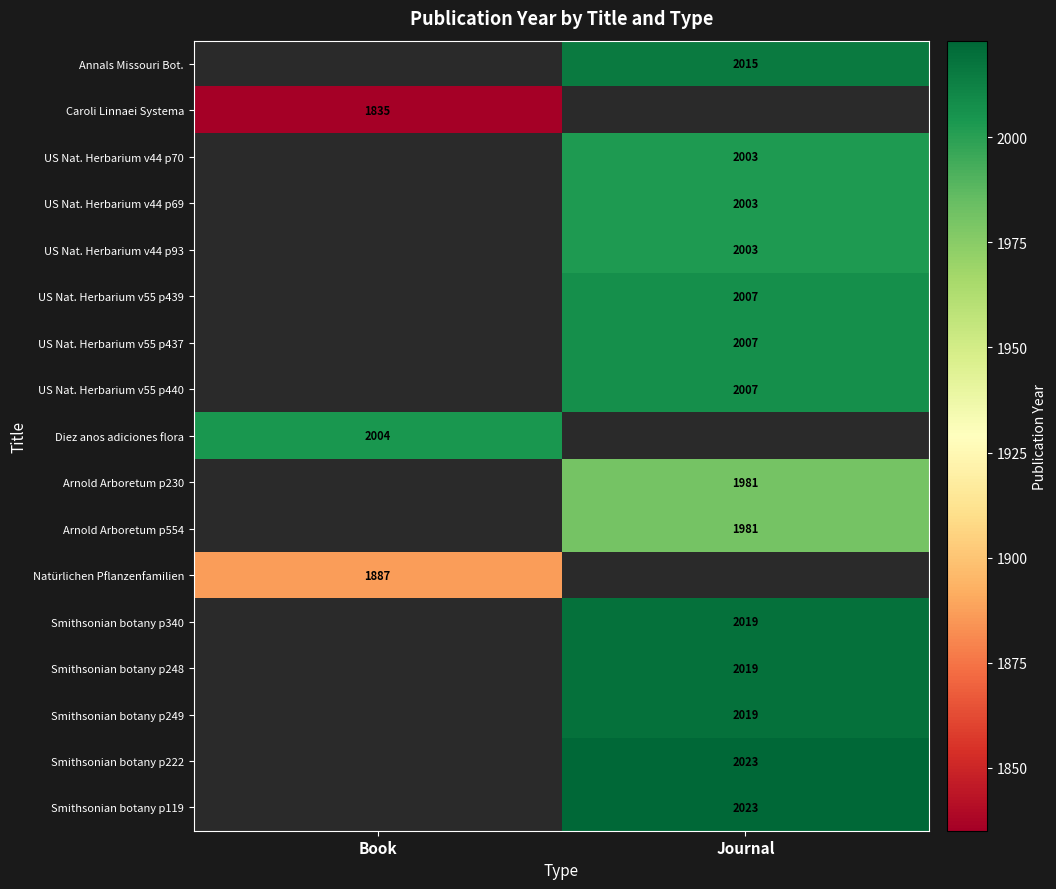

The Natürlichen Pflanzenfamilien series shows 879 at Book. True or false?

False